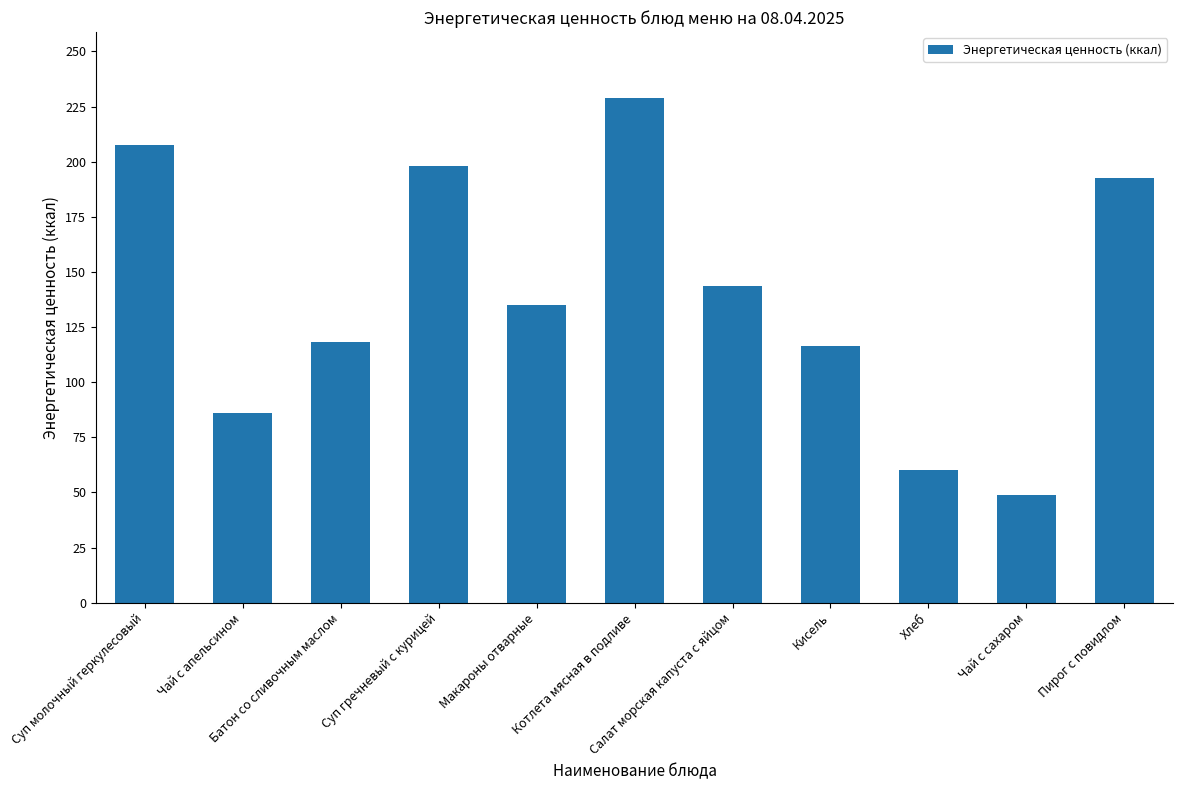

What is the smallest value displayed?

48.6